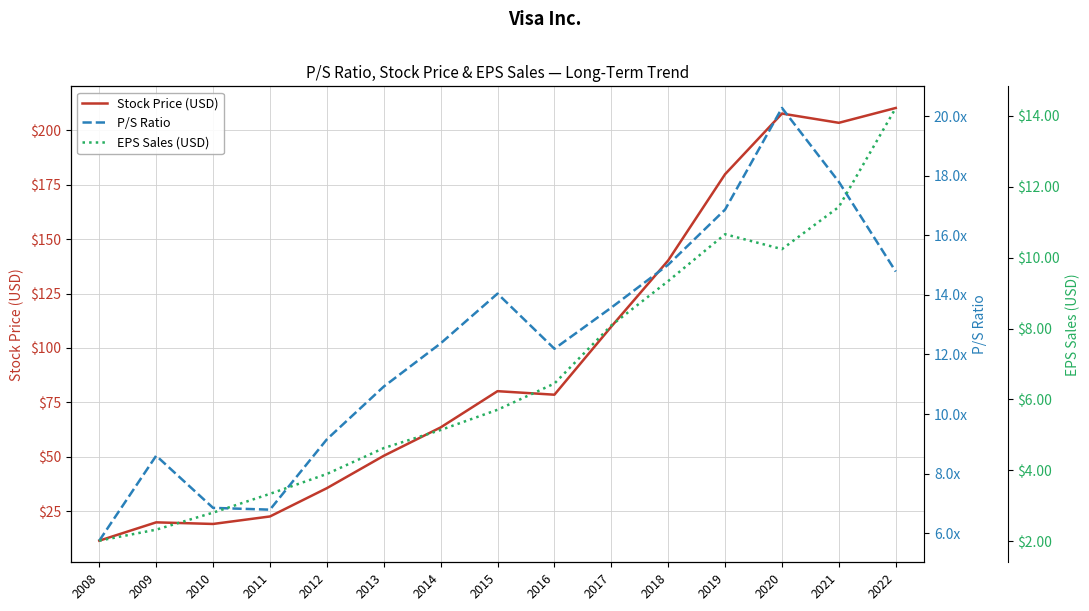

Is the value of Stock Price (USD) at 2016 greater than the value of P/S Ratio at 2019?

Yes